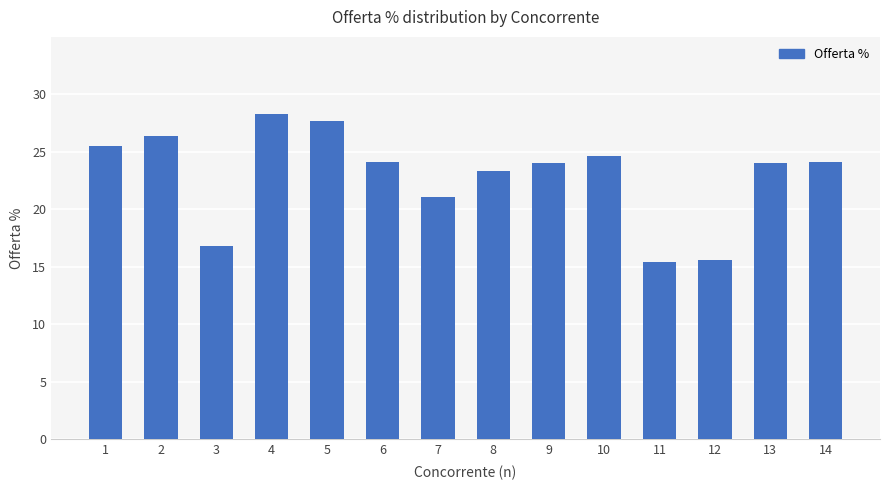

Approximately how many times larger is the value at 9 compared to 13?

1.0